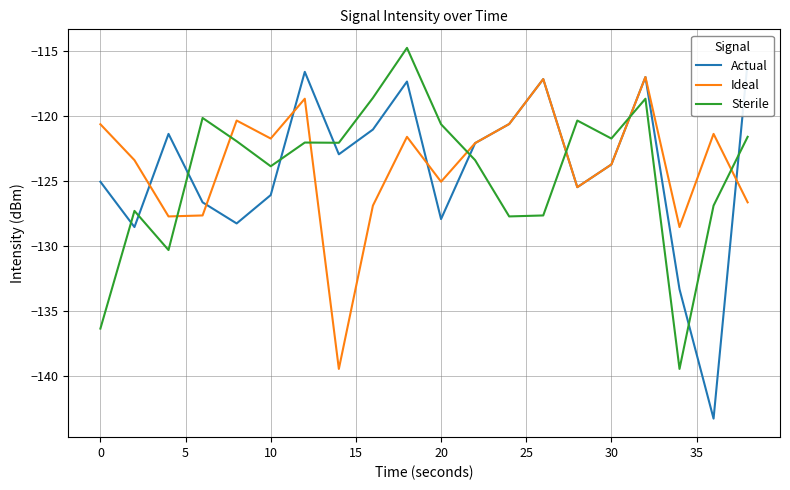

What is the value of the Actual point at the 16th from the left?

-128.2